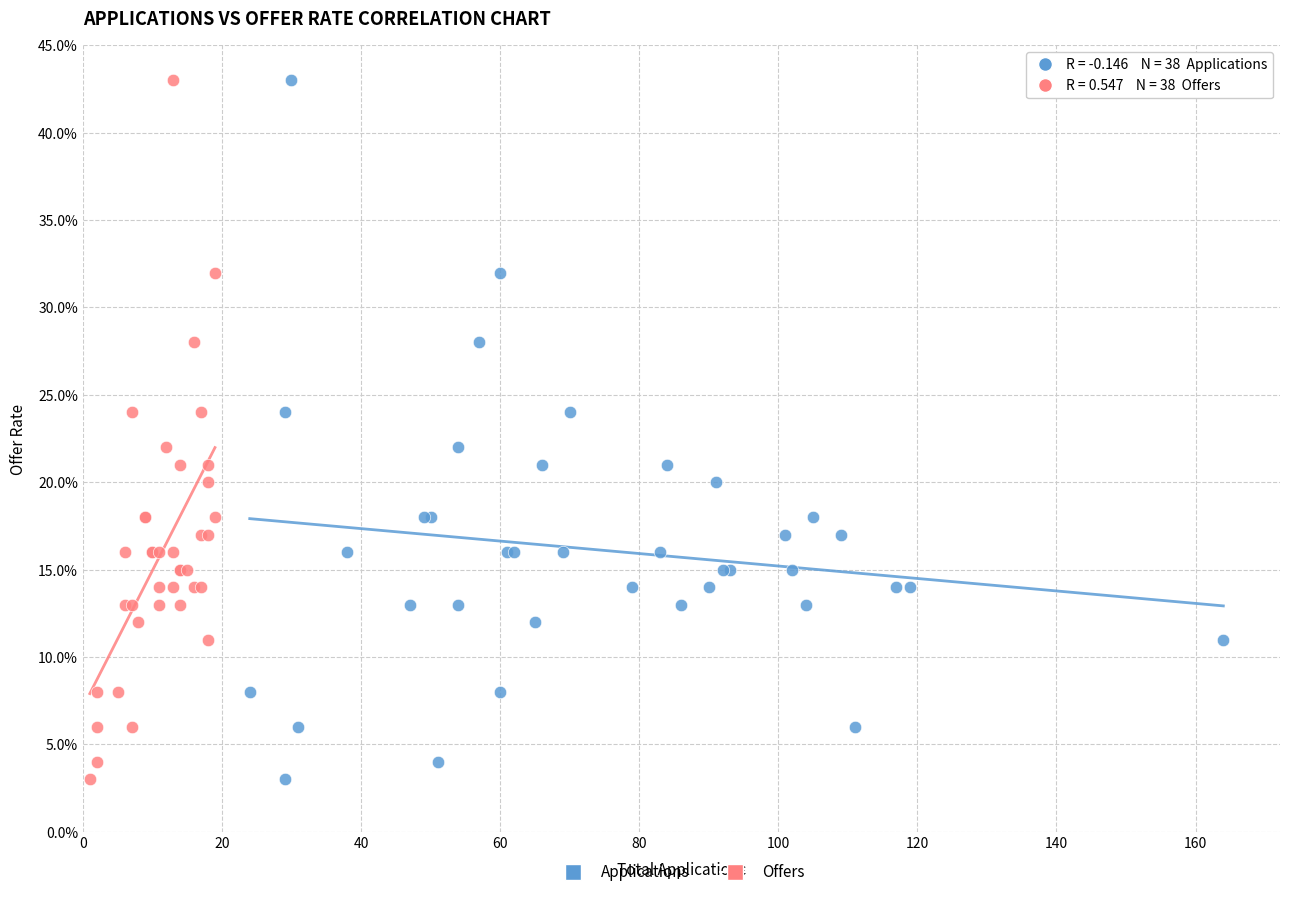

What are all the series names shown in the legend?

Applications, Offers